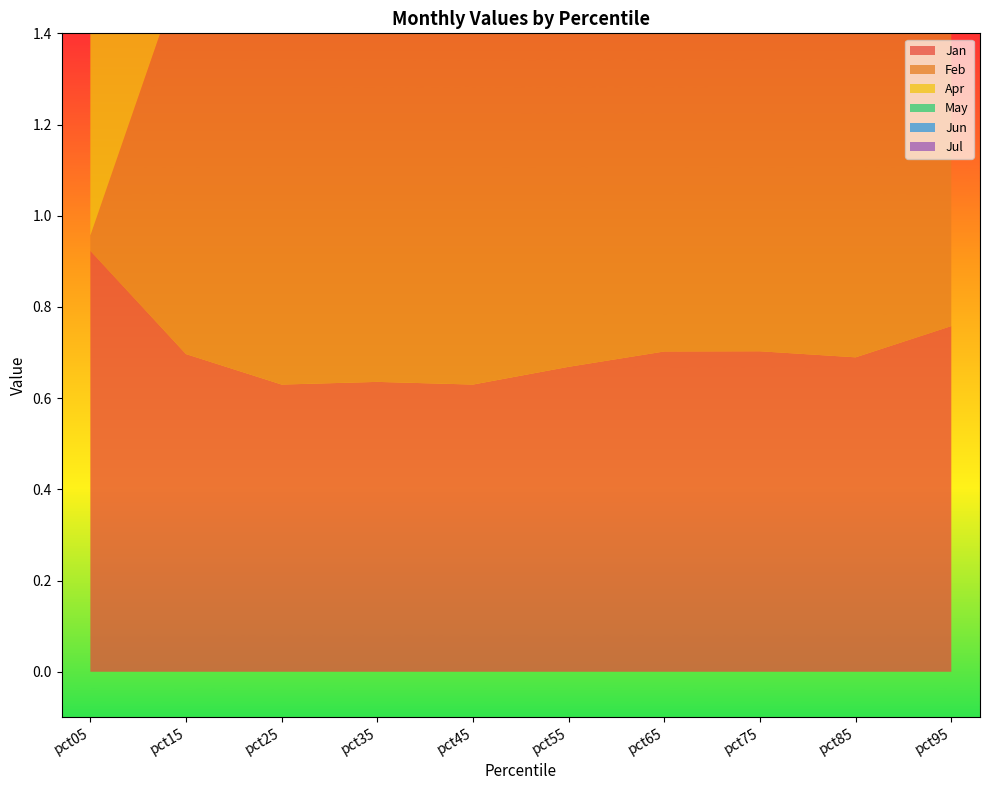

Reading left to right, what are all the values shown in this chart?

Jan: pct05=0.9	pct15=0.7	pct25=0.6	pct35=0.6	pct45=0.6	pct55=0.7	pct65=0.7	pct75=0.7	pct85=0.7	pct95=0.8
Feb: pct05=0.0	pct15=0.9	pct25=0.9	pct35=0.9	pct45=0.9	pct55=0.9	pct65=0.9	pct75=0.9	pct85=0.8	pct95=1.1
Apr: pct05=1.0	pct15=0.8	pct25=0.8	pct35=0.8	pct45=0.8	pct55=0.8	pct65=0.8	pct75=0.8	pct85=0.9	pct95=1.1
May: pct05=0.2	pct15=0.3	pct25=0.3	pct35=0.3	pct45=0.3	pct55=0.3	pct65=0.3	pct75=0.3	pct85=0.3	pct95=0.4
Jun: pct05=0.9	pct15=0.8	pct25=0.9	pct35=0.9	pct45=0.9	pct55=0.9	pct65=0.9	pct75=0.8	pct85=0.8	pct95=0.9
Jul: pct05=0.5	pct15=0.3	pct25=0.3	pct35=0.3	pct45=0.3	pct55=0.3	pct65=0.3	pct75=0.3	pct85=0.3	pct95=0.2